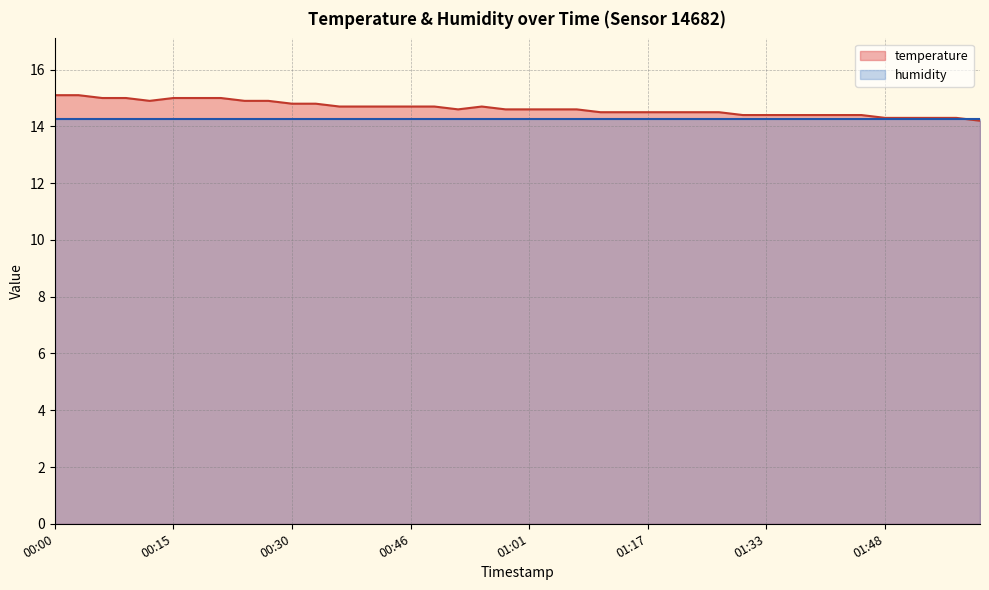

At which category does the data reach its first local peak?

00:55